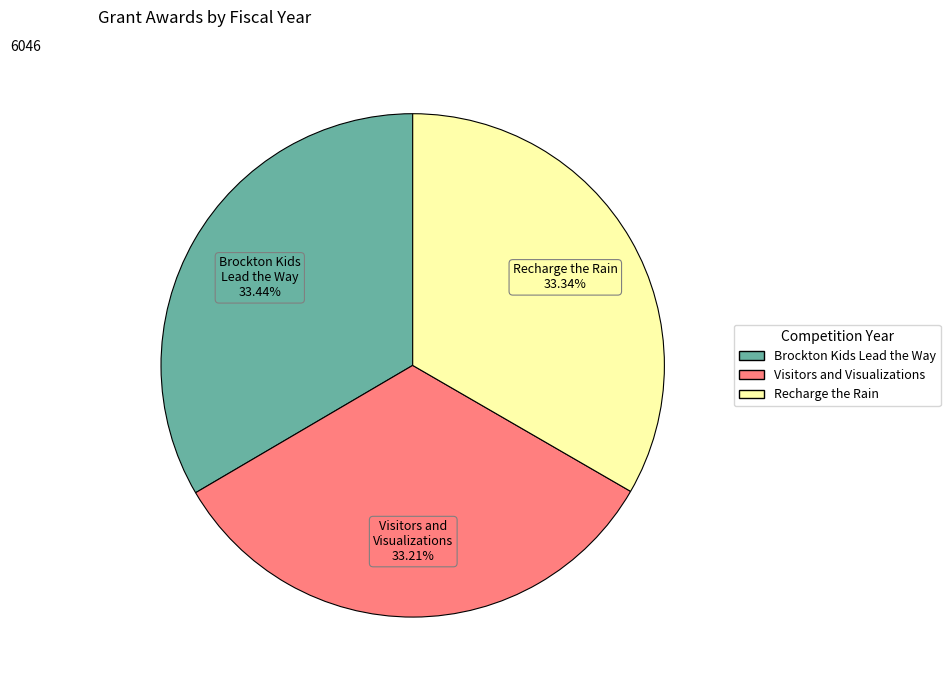

Approximately how many times larger is the value at Visitors and Visualizations compared to Brockton Kids Lead the Way?

1.0